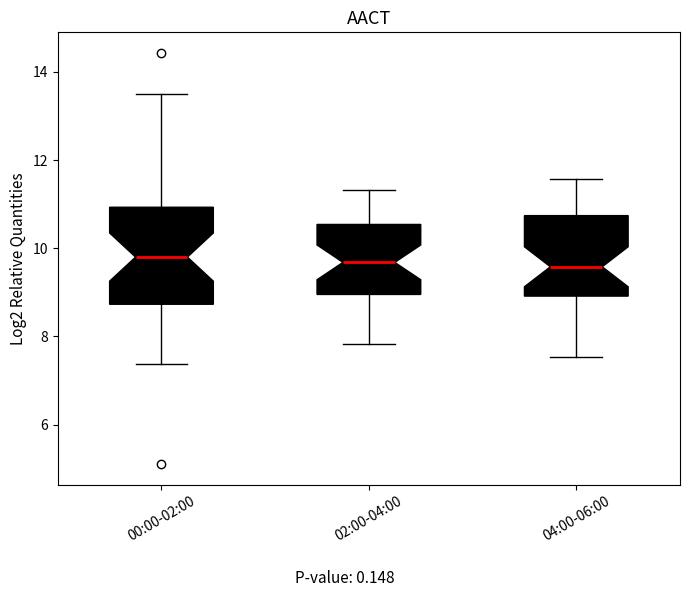

Reading left to right, read every box against the y-axis: the position of its median line, the range the box covers, and the ends of its whiskers. The values are not printed on the chart, so give them approximately, as read against the axis.

00:00-02:00: median 9.8, box 8.8 to 11.0, whiskers 7.4 to 13.6
02:00-04:00: median 9.6, box 9.0 to 10.6, whiskers 7.8 to 11.4
04:00-06:00: median 9.6, box 9.0 to 10.8, whiskers 7.6 to 11.6